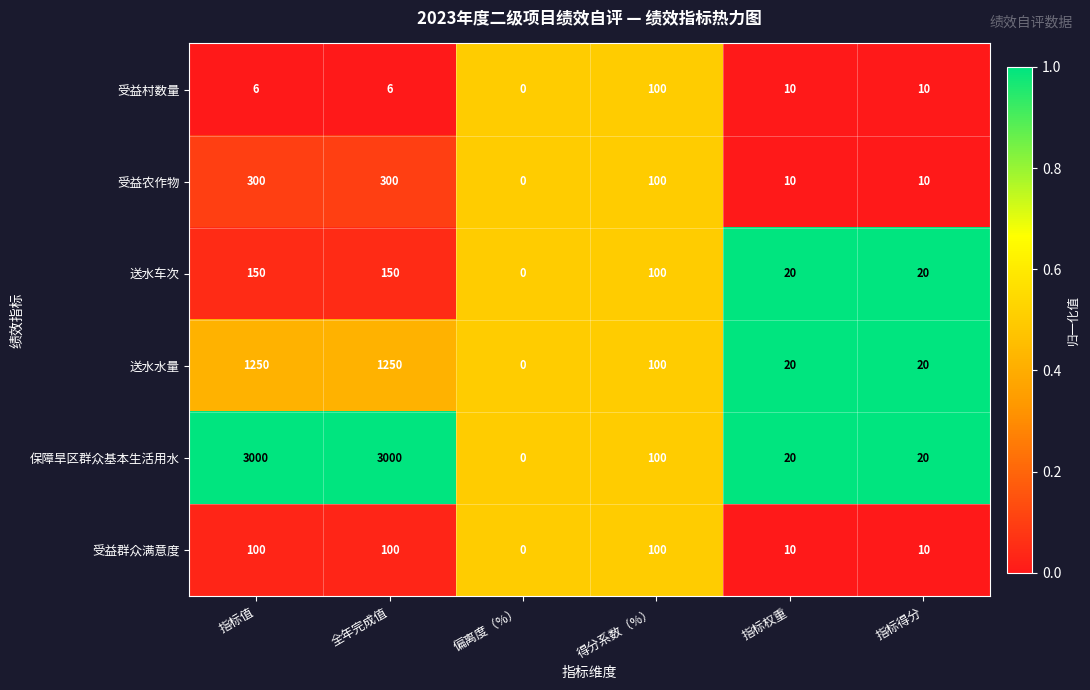

What is the difference between the highest and lowest values at 指标得分?

10